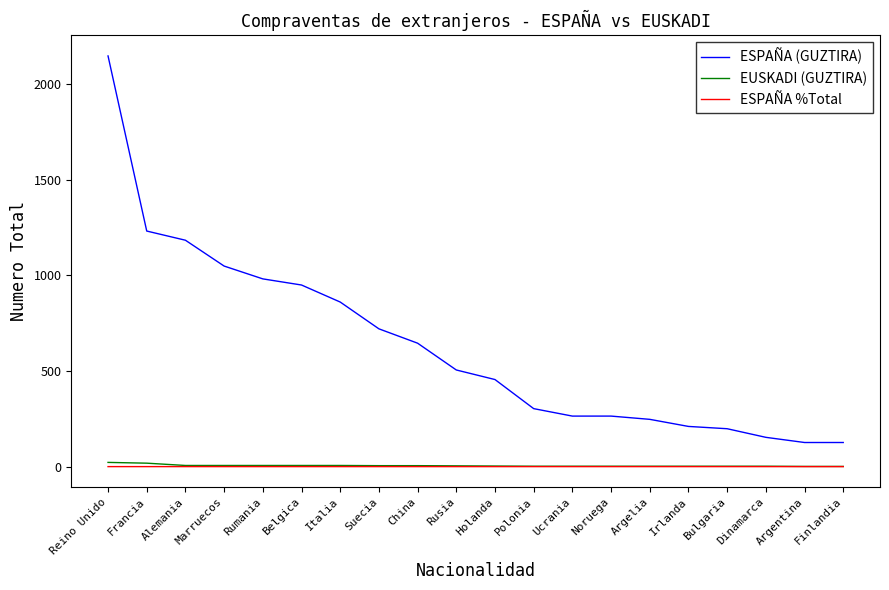

Is this an area chart (filled region under the line)?

No